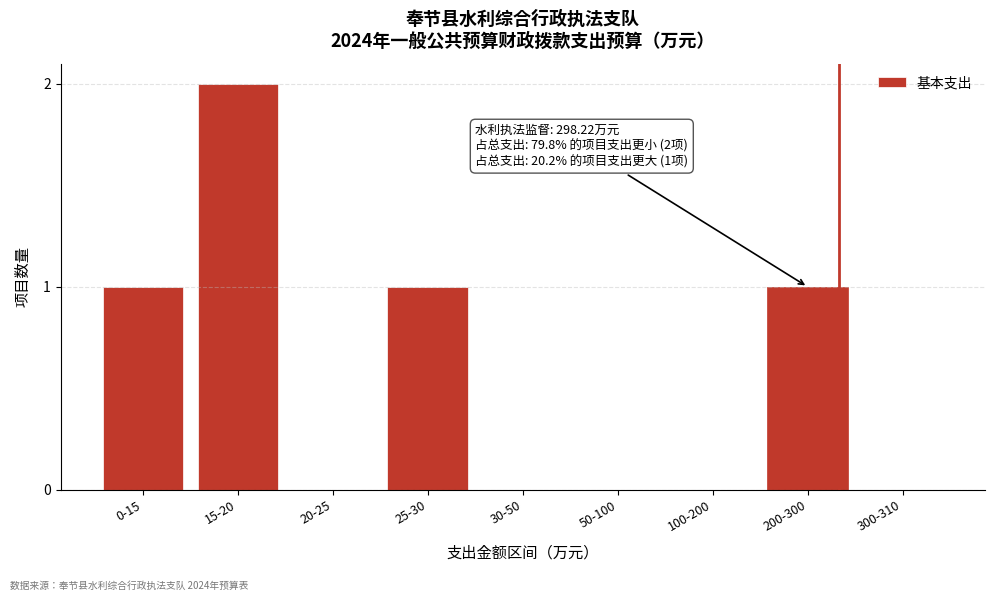

Reading right to left, transcribe all the data shown in this chart.

300-310=0	200-300=1	100-200=0	50-100=0	30-50=0	25-30=1	20-25=0	15-20=2	0-15=1